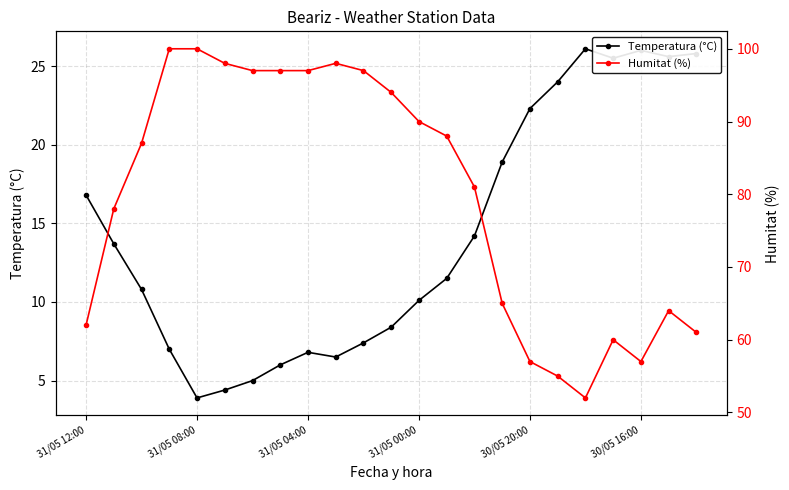

At how many categories does at least one series exceed 96?

8